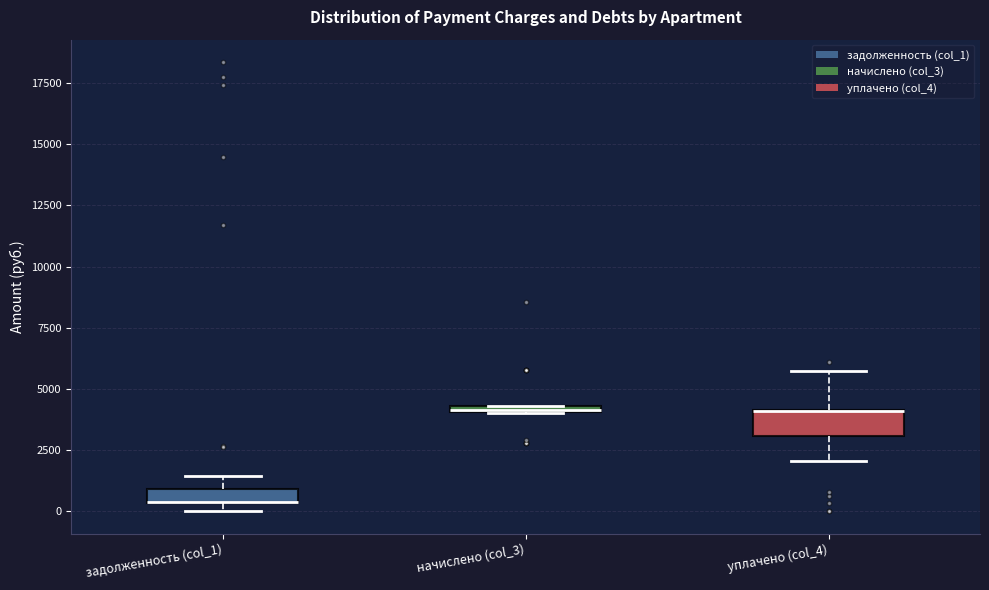

Where is the upper edge of the box for начислено (col_3) on the y-axis? The values are not printed on the chart, so give them approximately, as read against the axis.

4500